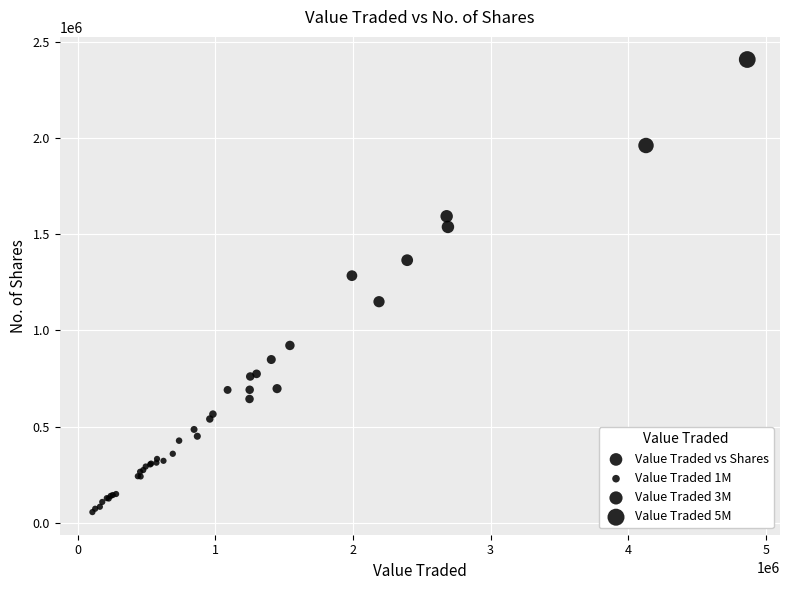

What Y value in the scatter plot is closest to 1231811?

1284488